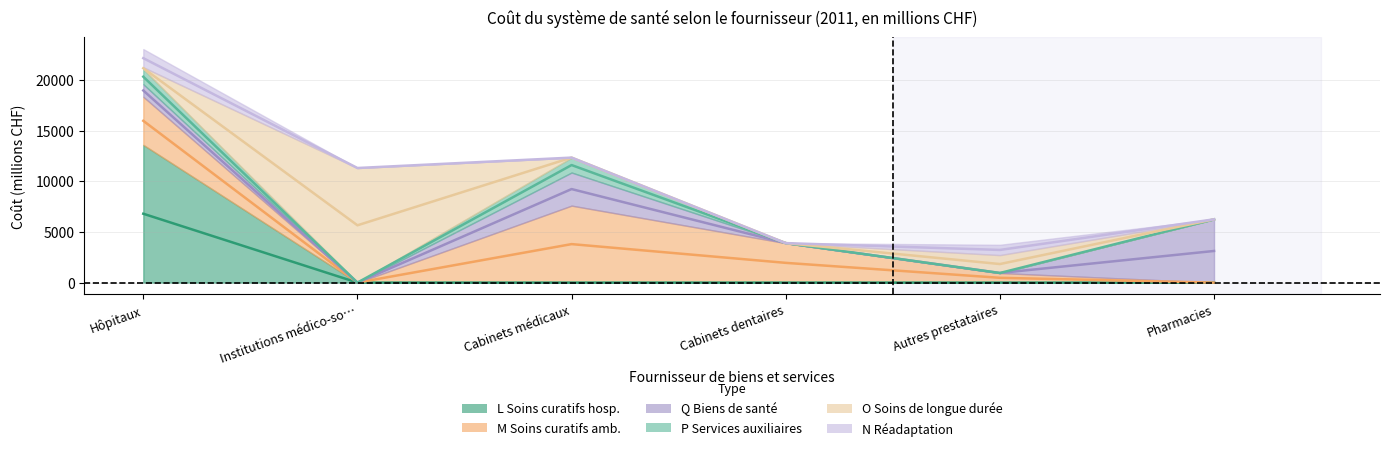

What is the sum of all P Services auxiliaires values?

2950.9